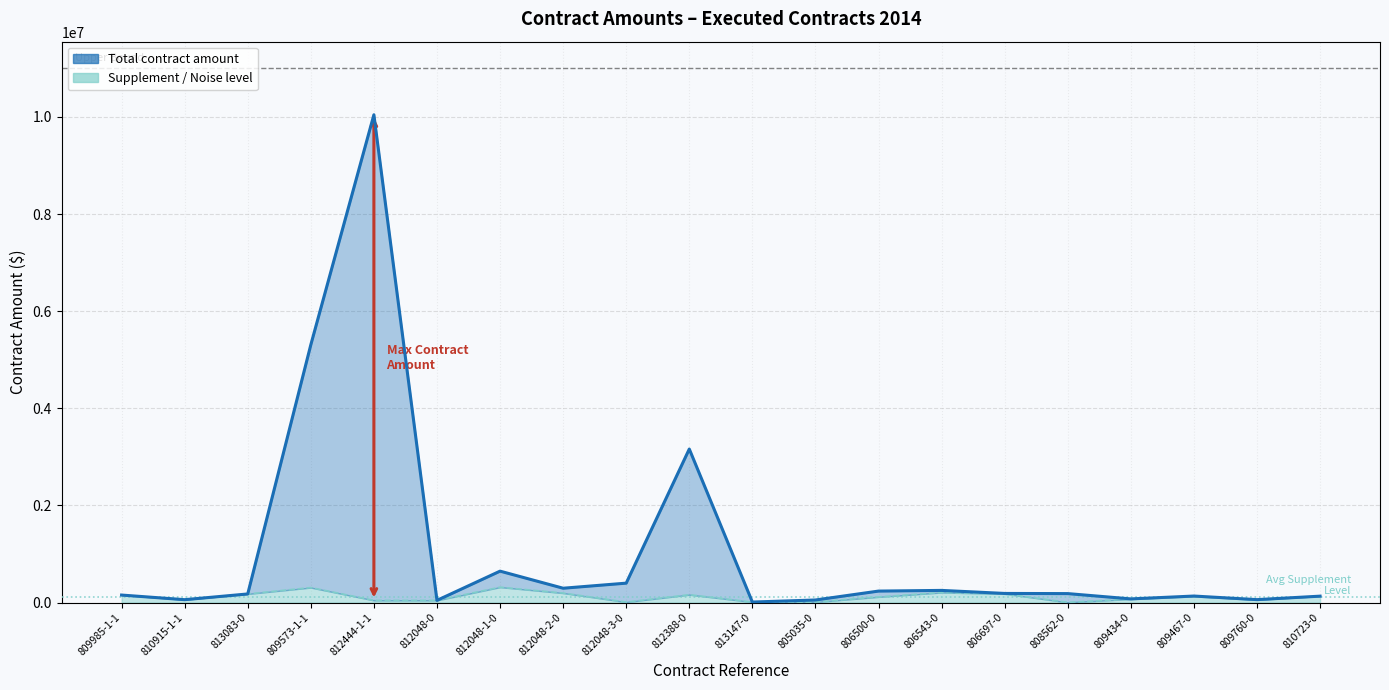

True or false: Total contract amount has a value of 187737.7 at 806697-0.

True